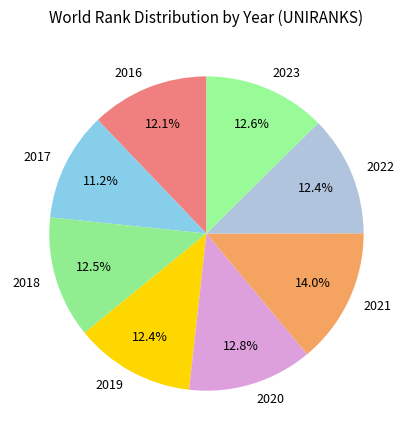

To the nearest percent, what portion does 2021 represent?

14%